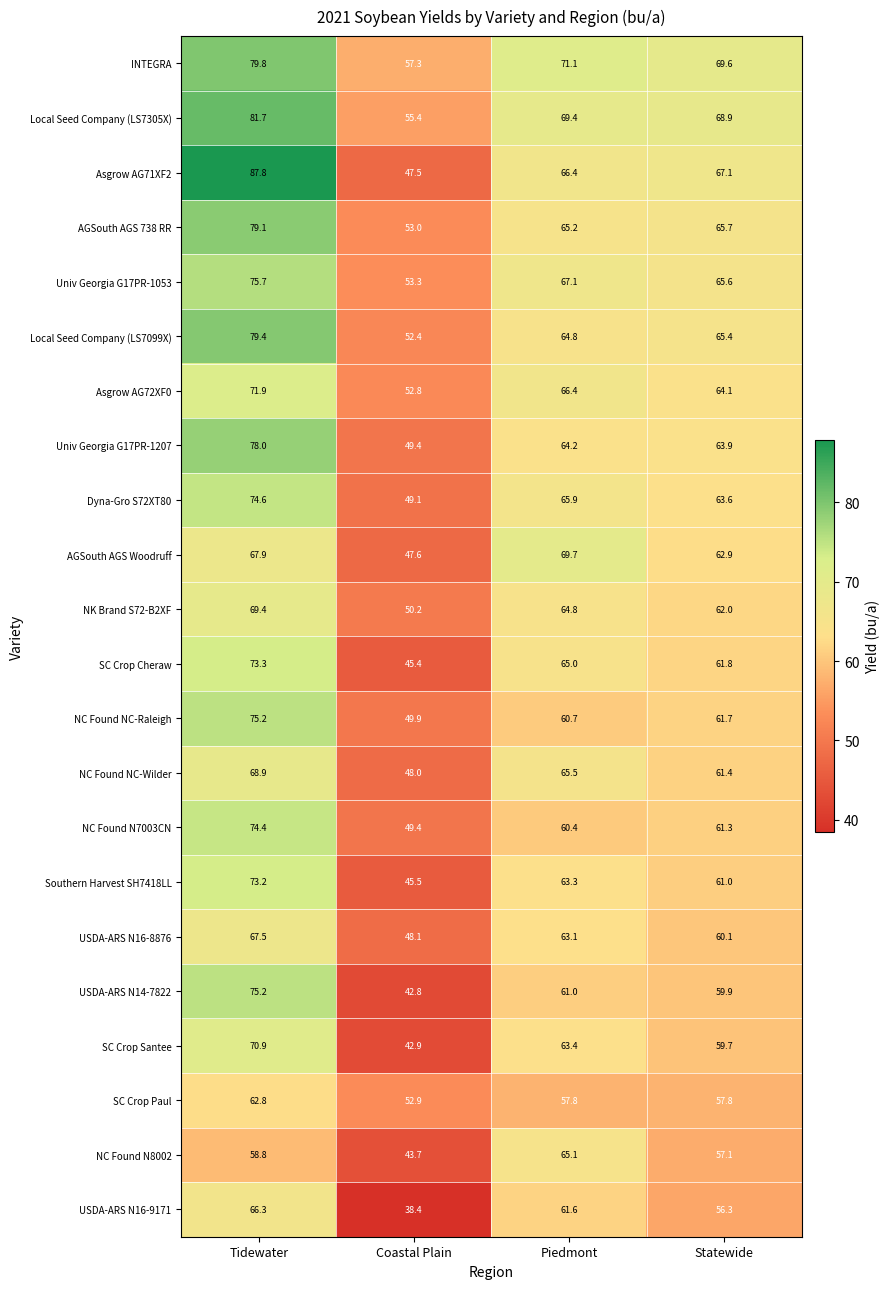

What is the maximum value for NC Found NC-Raleigh?

75.2